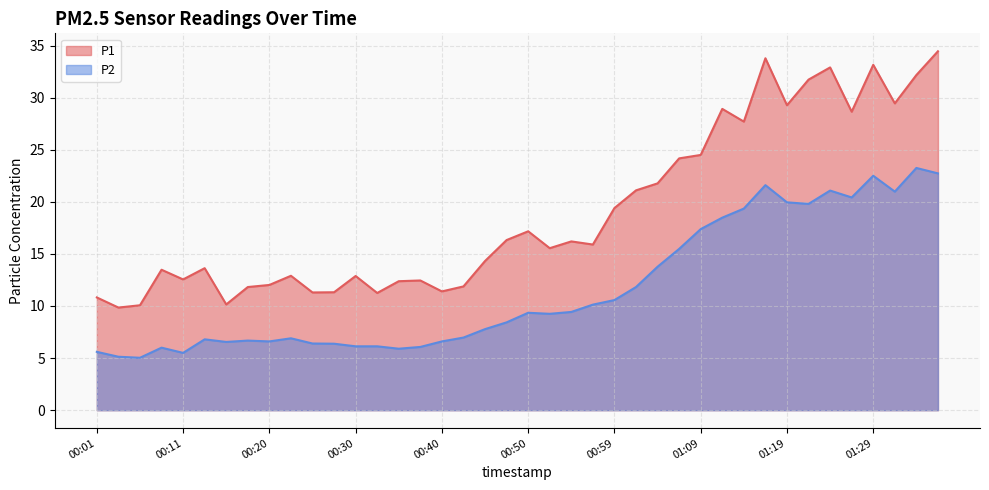

Reading left to right, list all the values displayed in this chart.

P1: 10.8	9.8	10.1	13.5	12.6	13.6	10.2	11.8	12.0	12.9	11.3	11.3	12.9	11.2	12.4	12.4	11.4	11.9	14.3	16.3	17.2	15.6	16.2	15.9	19.4	21.1	21.8	24.2	24.5	28.9	27.7	33.8	29.3	31.7	32.9	28.6	33.1	29.4	32.2	34.5
P2: 5.6	5.1	5.0	6.0	5.5	6.8	6.5	6.7	6.6	6.9	6.4	6.4	6.1	6.1	5.9	6.1	6.6	7.0	7.8	8.4	9.3	9.2	9.4	10.1	10.6	11.8	13.8	15.5	17.4	18.5	19.4	21.6	19.9	19.8	21.1	20.4	22.5	21.0	23.2	22.7